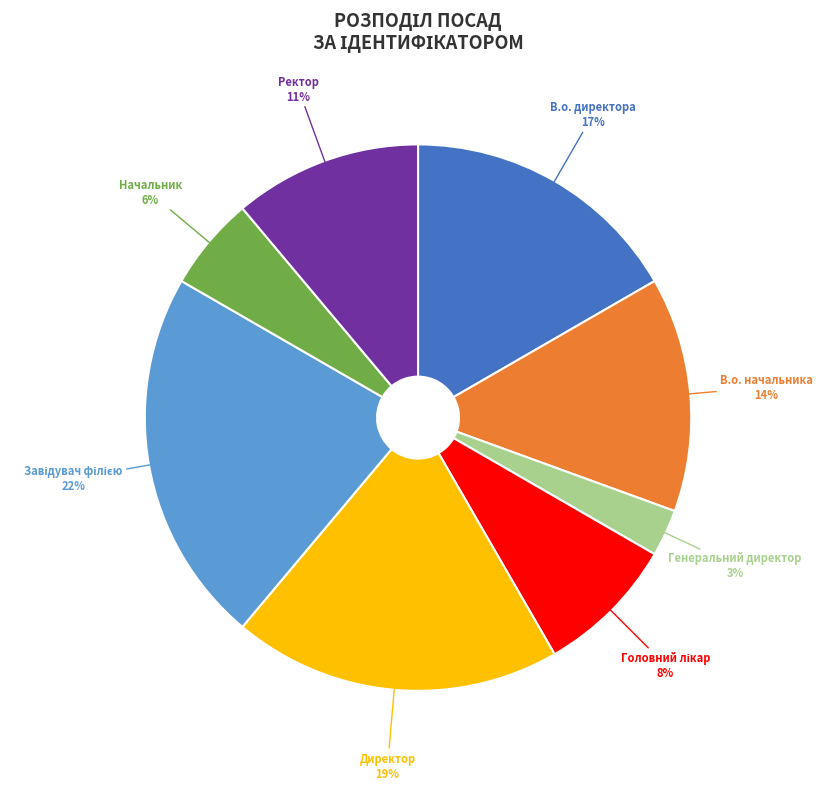

How many slices are in this pie chart?

8